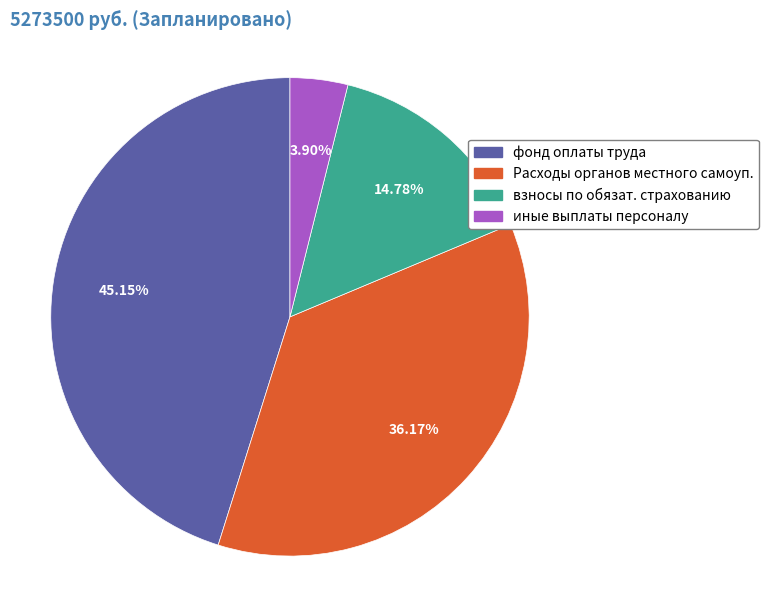

To the nearest percent, what is the combined percentage of фонд оплаты труда and иные выплаты персоналу?

49%